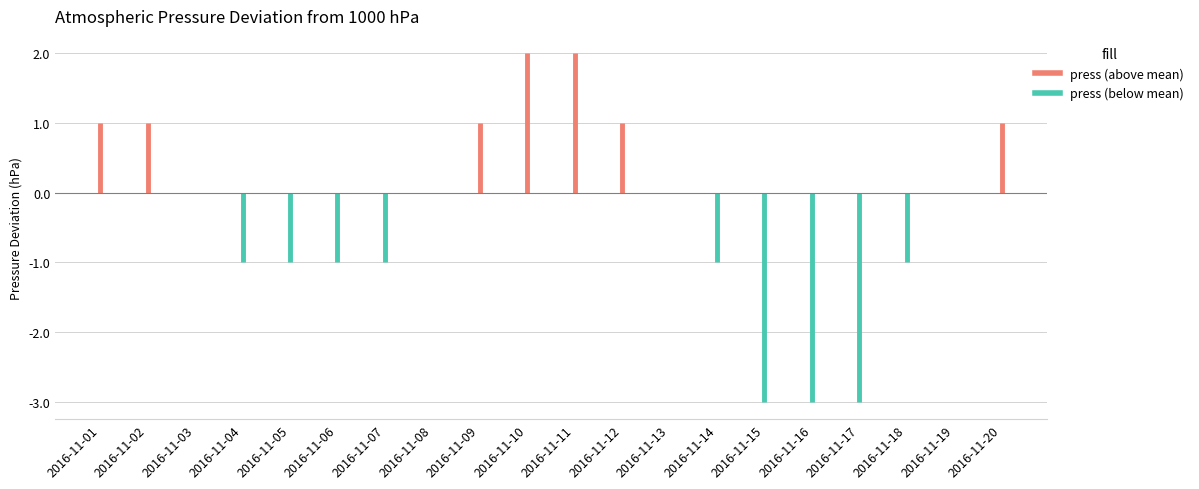

Rank the categories by value from lowest to highest.

2016-11-15, 2016-11-16, 2016-11-17, 2016-11-04, 2016-11-05, 2016-11-06, 2016-11-07, 2016-11-14, 2016-11-18, 2016-11-03, 2016-11-08, 2016-11-13, 2016-11-19, 2016-11-01, 2016-11-02, 2016-11-09, 2016-11-12, 2016-11-20, 2016-11-10, 2016-11-11